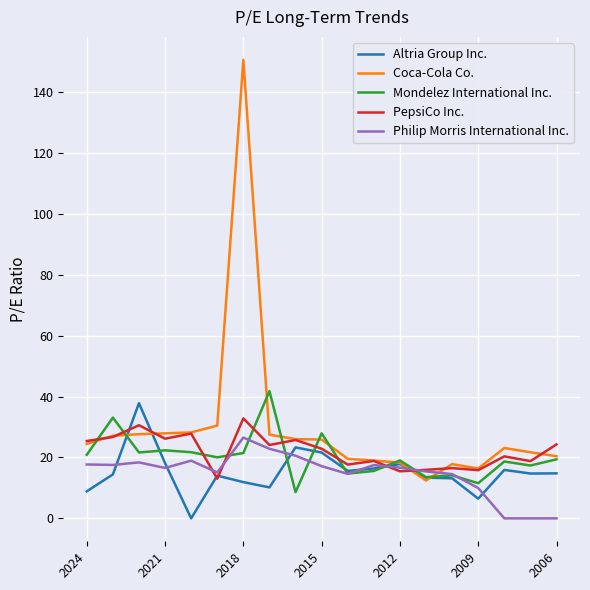

Which series has the widest spread of values?

Coca-Cola Co.